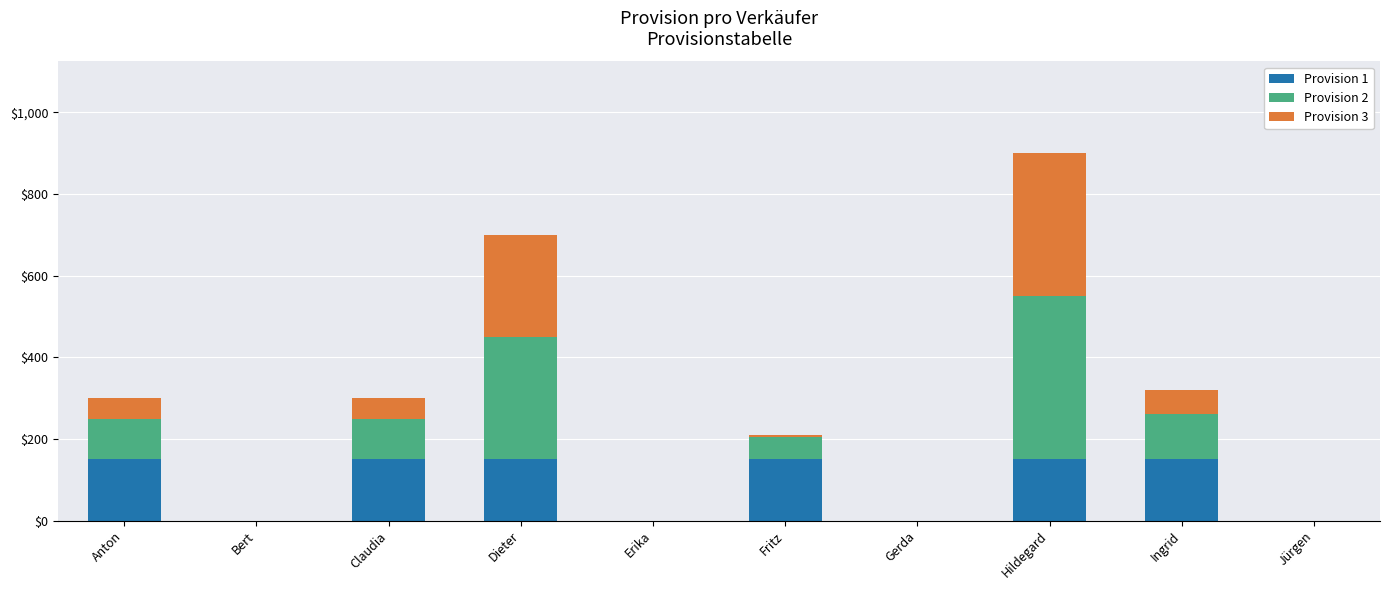

Is it true that Provision 1 equals 229 at Claudia?

False